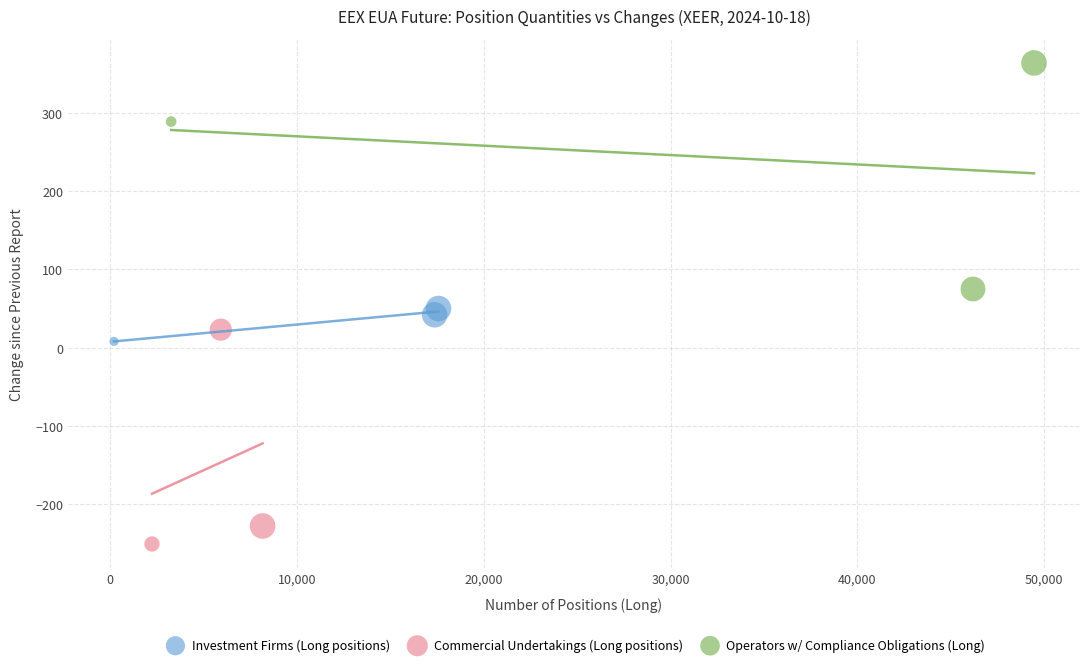

Which series contains the lowest Y value?

Commercial Undertakings (Long positions)